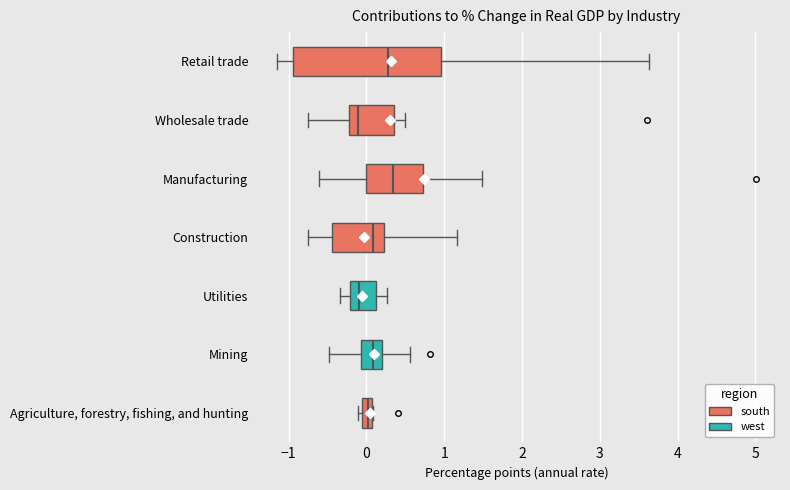

Comparing the boxes themselves (not the whiskers), which one is the widest?

Retail trade